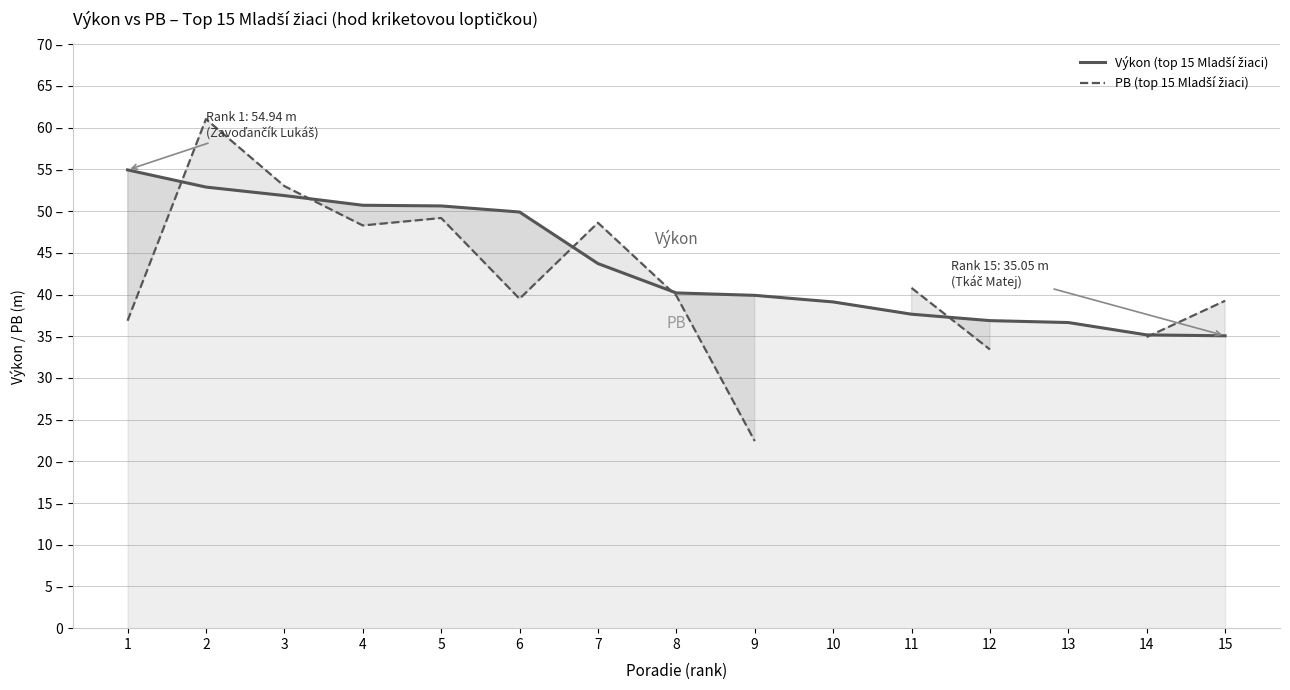

The Výkon (top 15 Mladší žiaci) series shows 36.6 at 13. True or false?

True